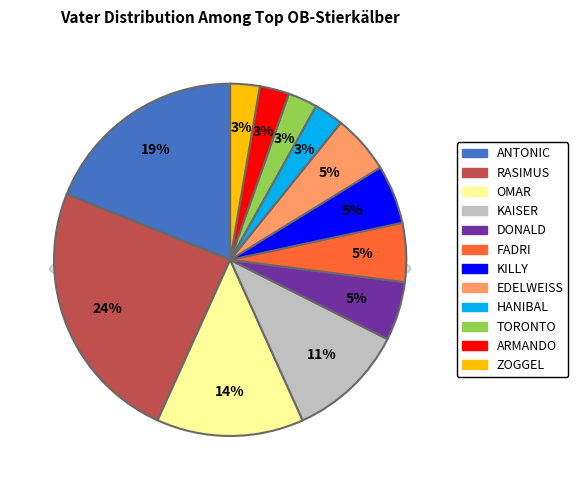

To the nearest percent, what is the average slice percentage?

8%